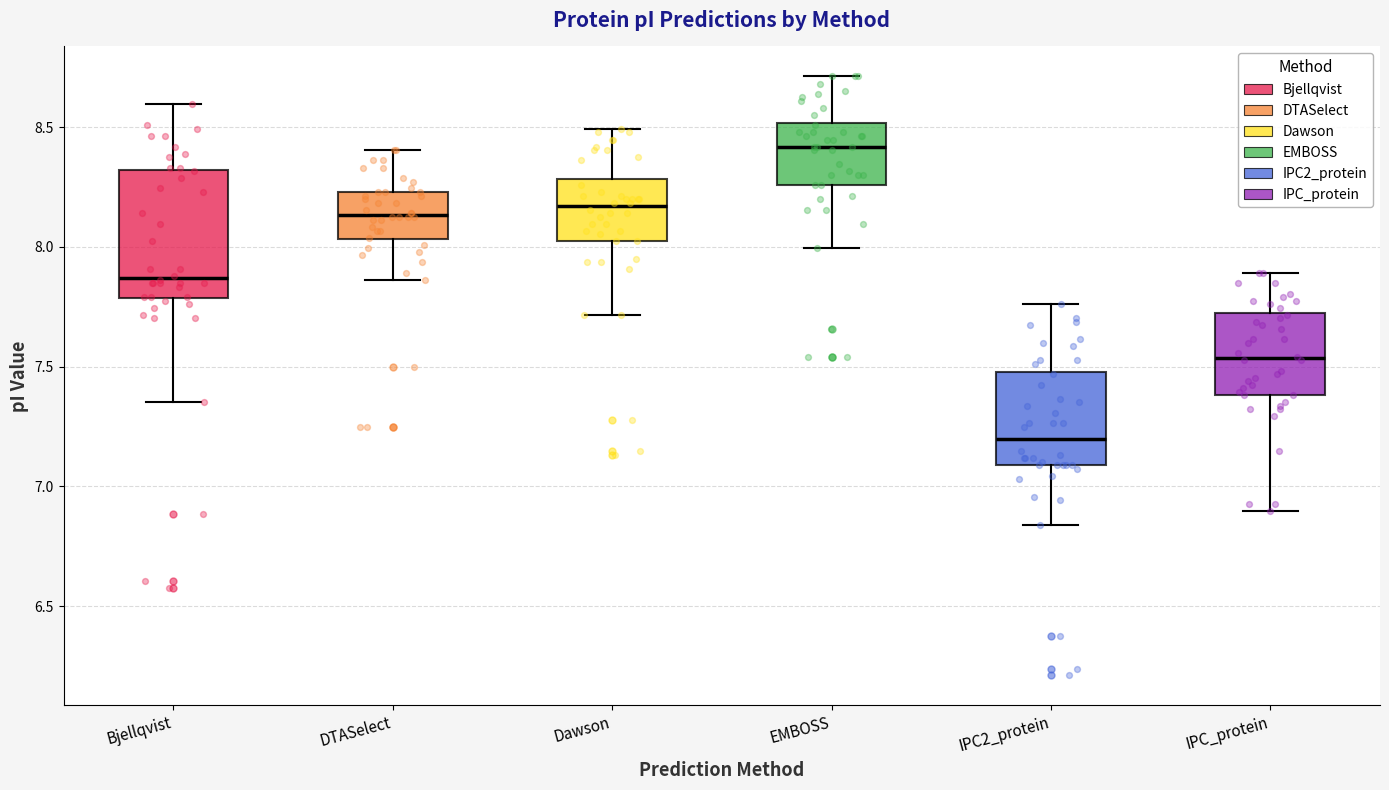

Which box's median line is the highest?

EMBOSS